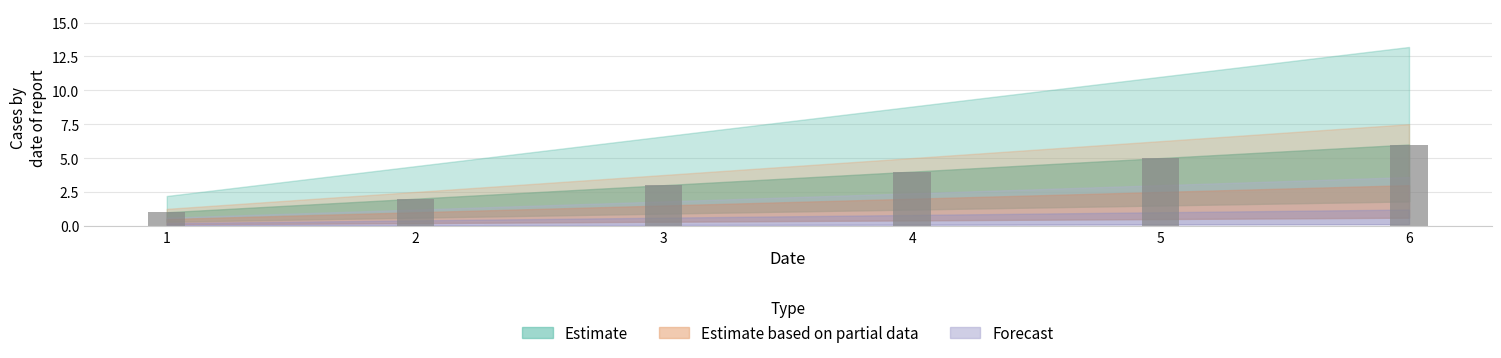

What is the maximum value shown in the chart?

6